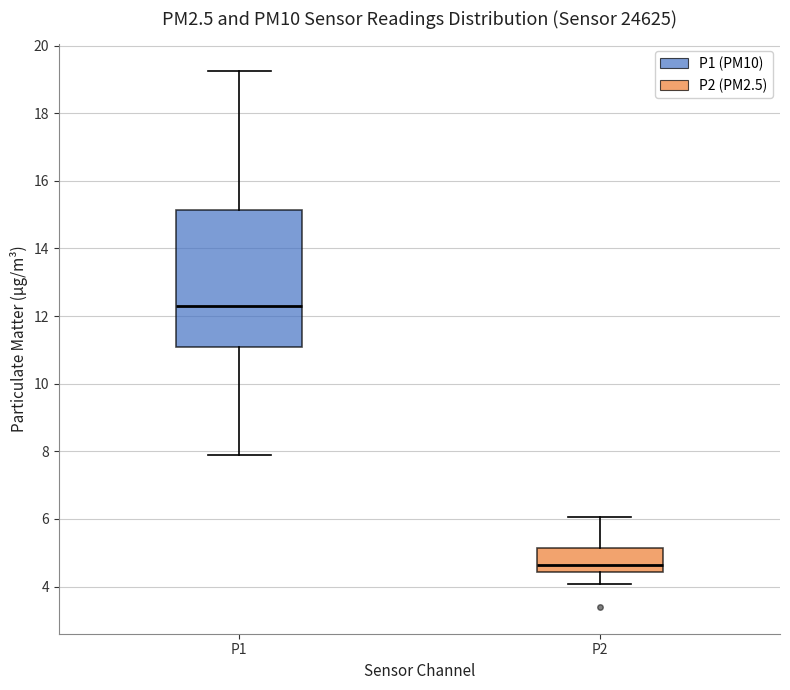

Which box is the tallest, from its lower edge to its upper edge?

P1